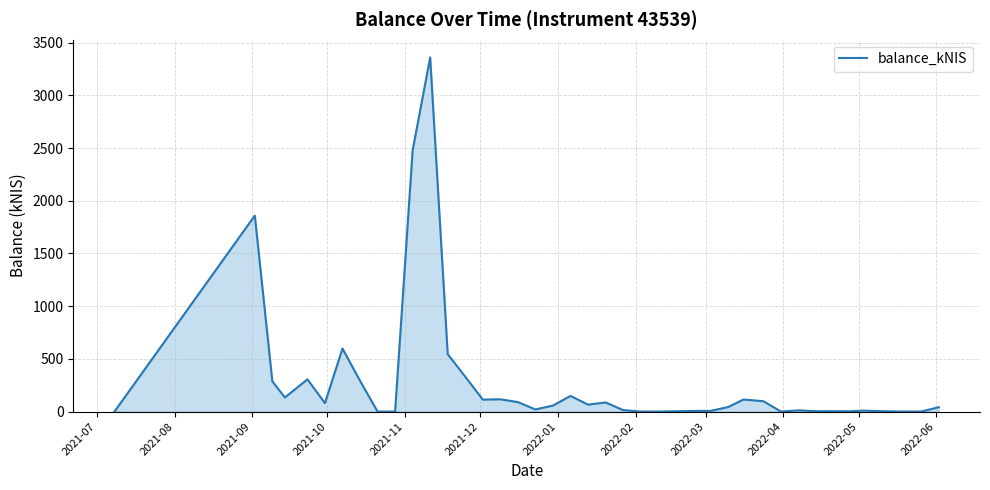

What is the difference between the maximum and minimum values?

3360.2